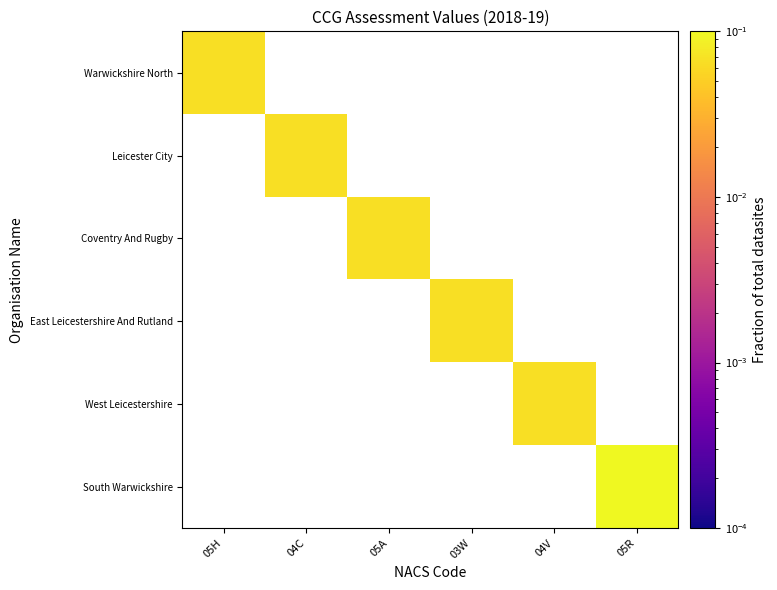

Is the value of West Leicestershire at 05H greater than the value of South Warwickshire at 04C?

No